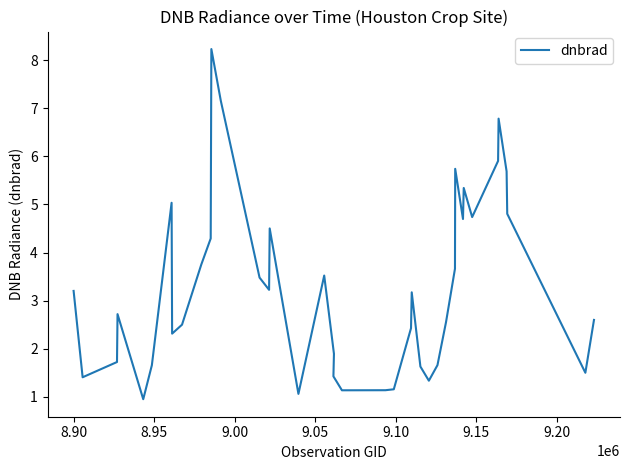

Is this an area chart (filled region under the line)?

No